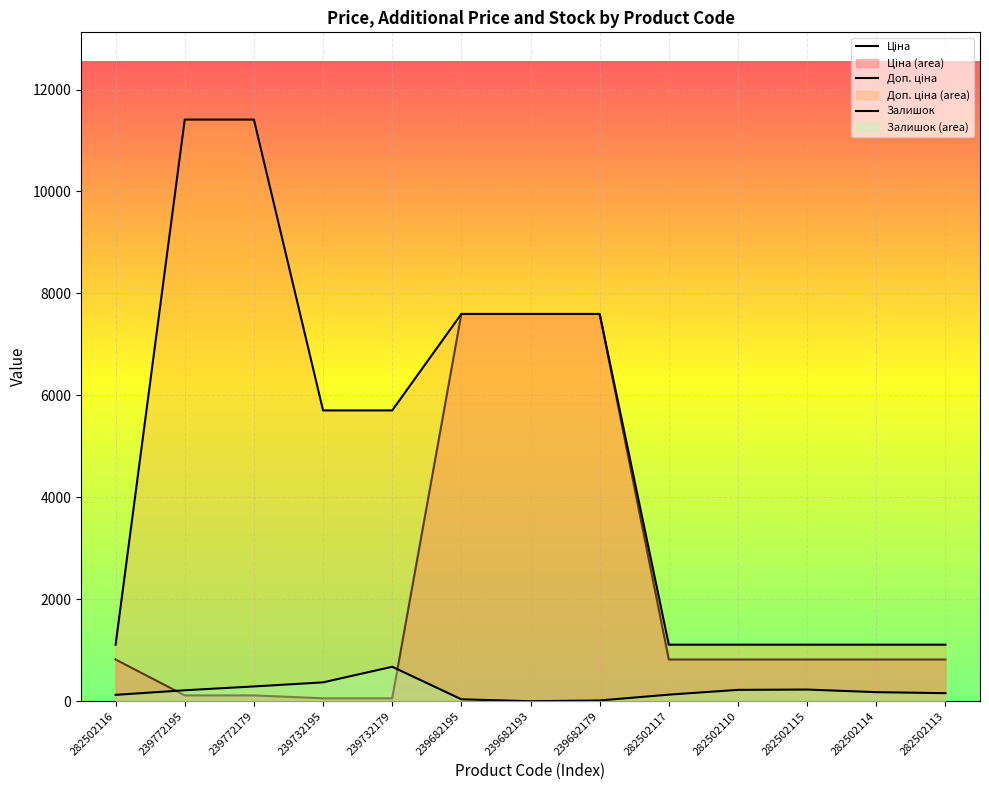

What is the total value across all series at 282502116?

2052.7